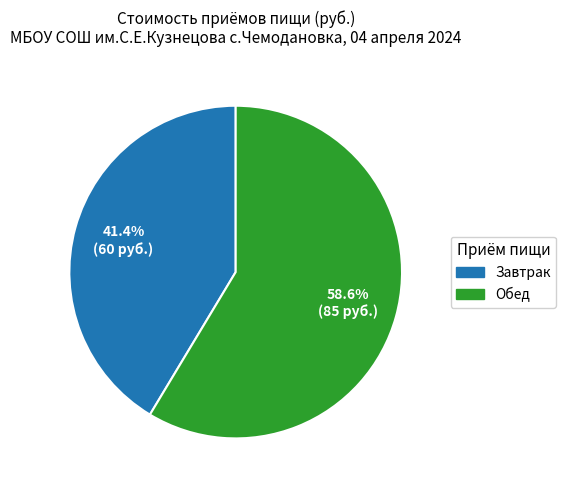

The Обед slice represents 73% of the pie. True or false?

False